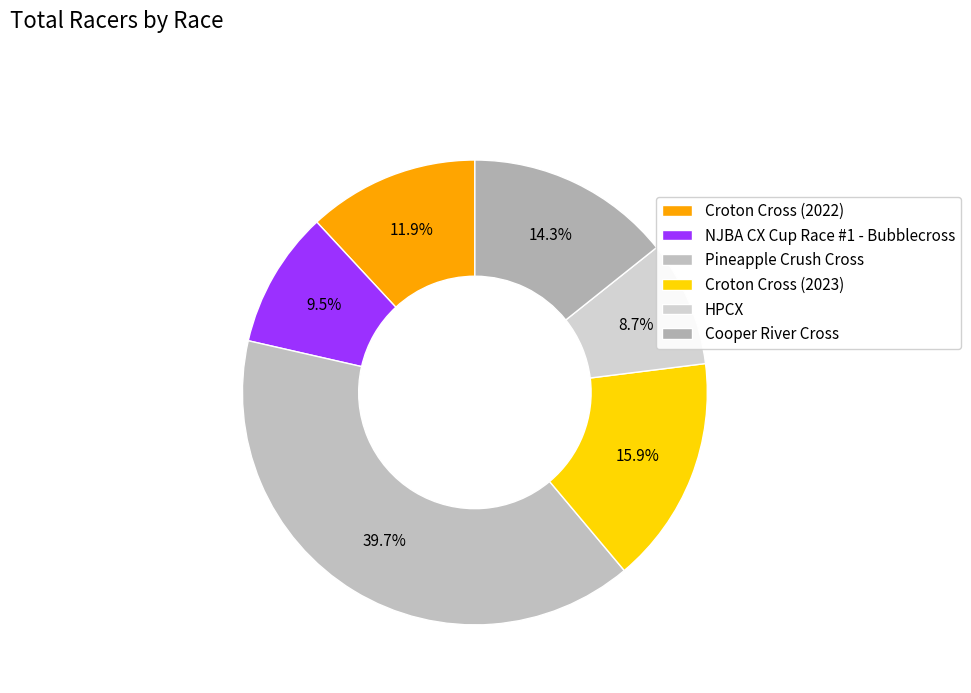

How many segments does this pie chart have?

6